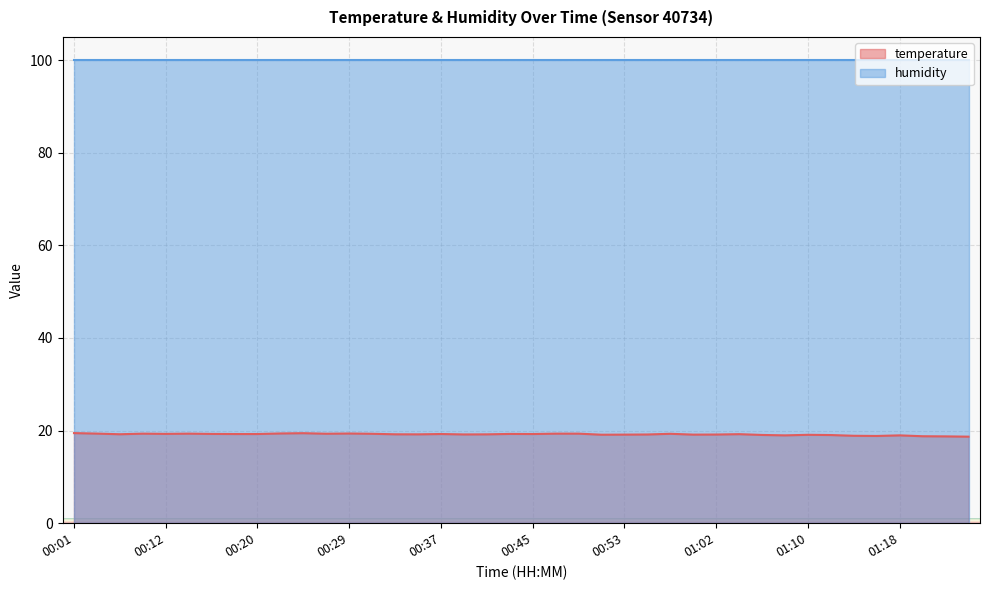

Which series has the largest total across all categories?

humidity